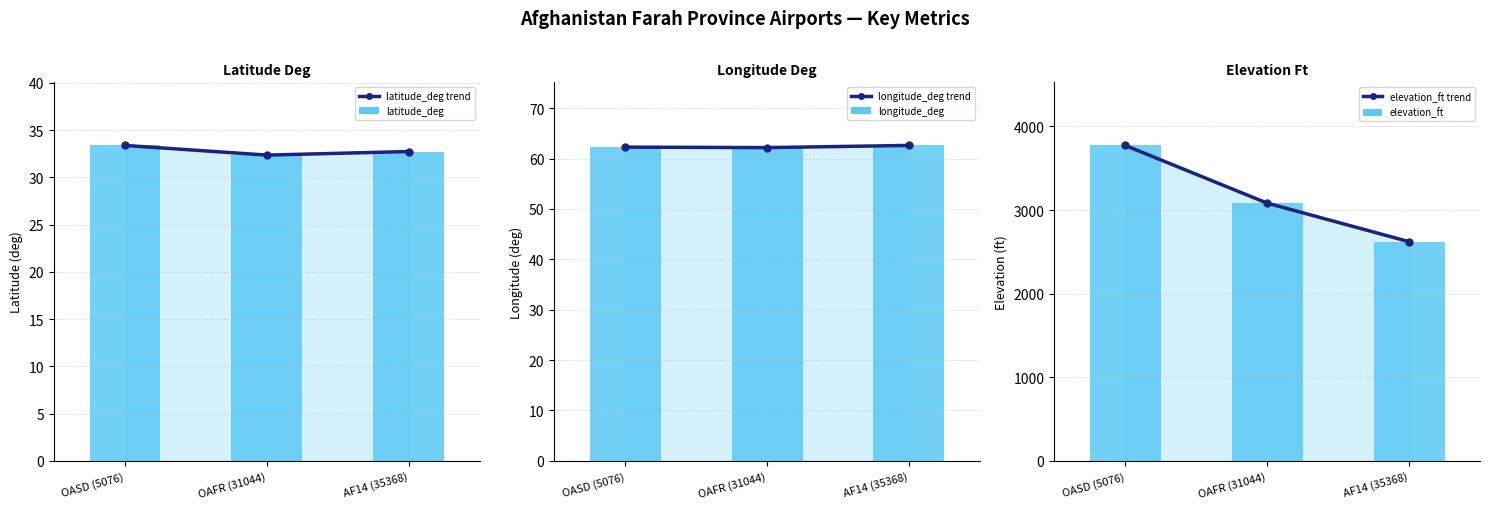

What is the sum of the longitude_deg values at OAFR (31044) and AF14 (35368)?

124.8